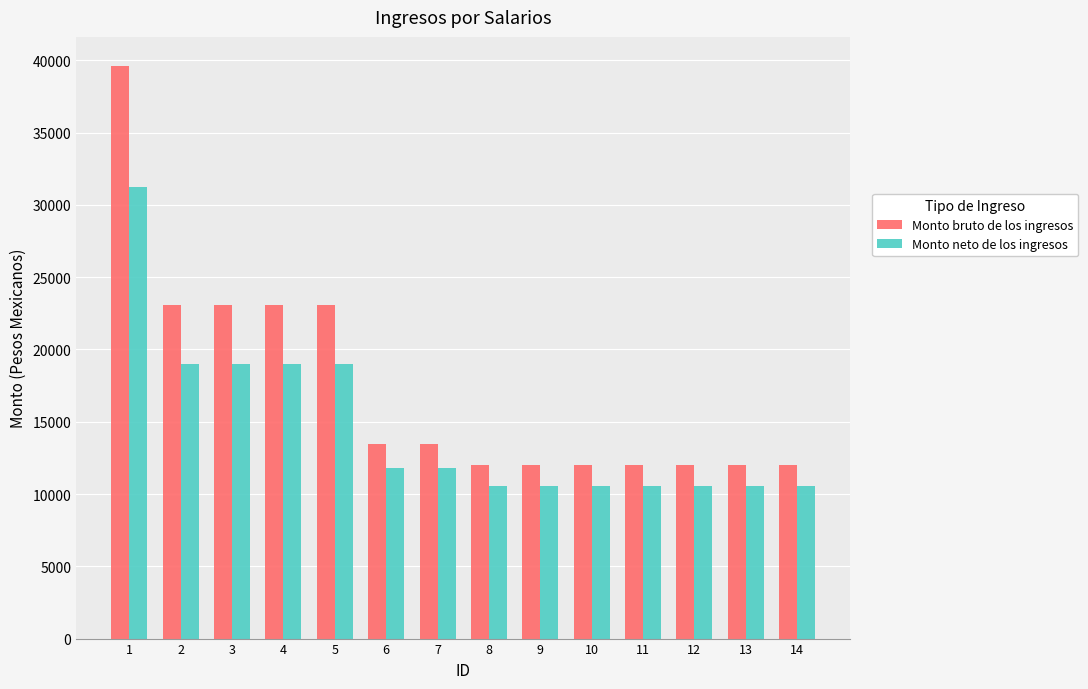

What is the value of the Monto bruto de los ingresos bar at the 8th from the left?

11988.5